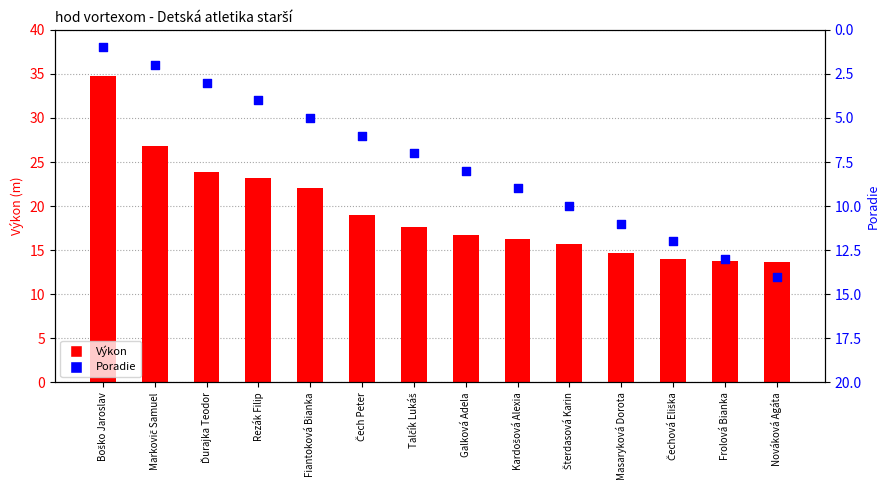

Which series has the largest total across all categories?

Výkon